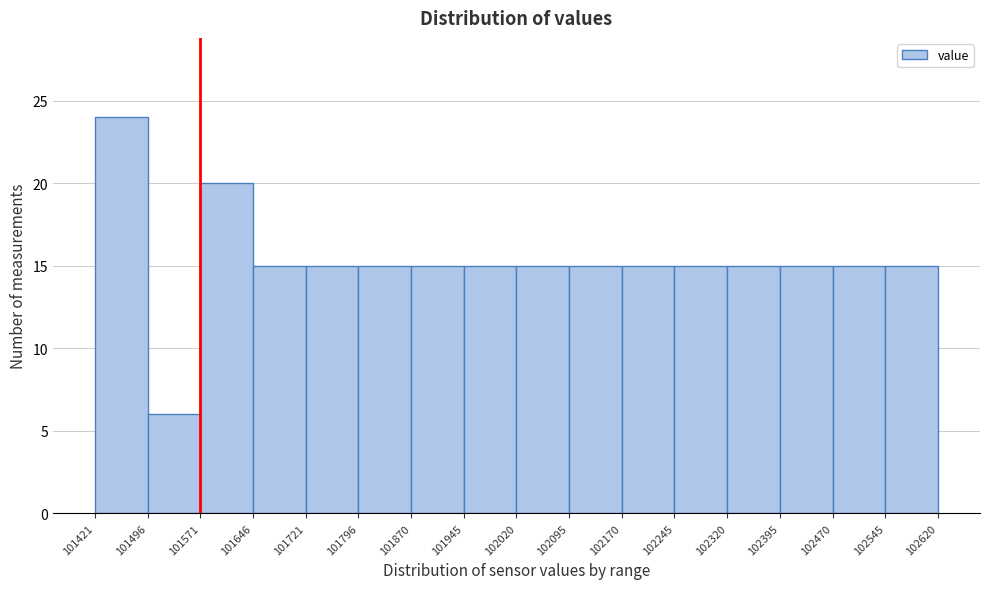

Reading left to right, list every bar in this chart as the range it spans on the x-axis followed by its height. The values are not printed on the chart, so give them approximately, as read against the axis.

101421 to 101496: 24
101496 to 101571: 6
101571 to 101646: 20
101646 to 101721: 15
101721 to 101796: 15
101796 to 101870: 15
101870 to 101945: 15
101945 to 102020: 15
102020 to 102095: 15
102095 to 102170: 15
102170 to 102245: 15
102245 to 102320: 15
102320 to 102395: 15
102395 to 102470: 15
102470 to 102545: 15
102545 to 102620: 15